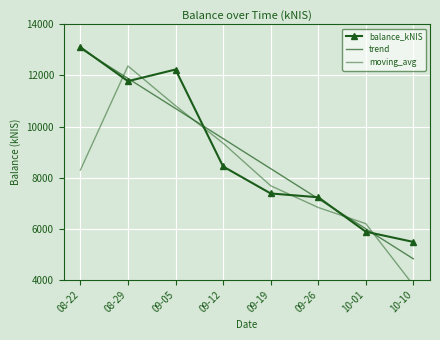

Rank the series by their maximum value, from lowest to highest.

moving_avg, trend, balance_kNIS